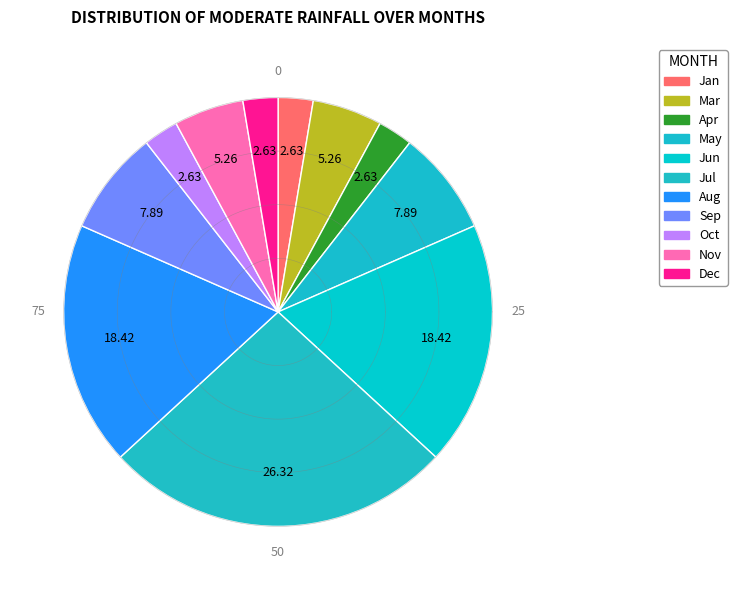

What percentage is NOT represented by 78?

97.4%